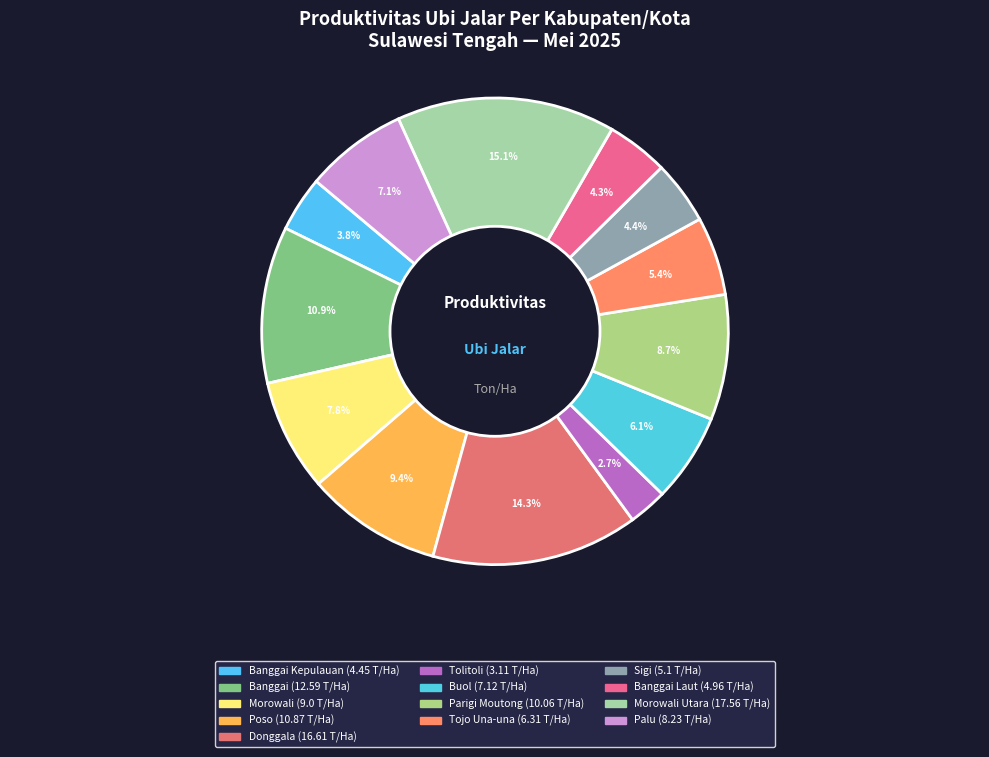

How many segments does this pie chart have?

13